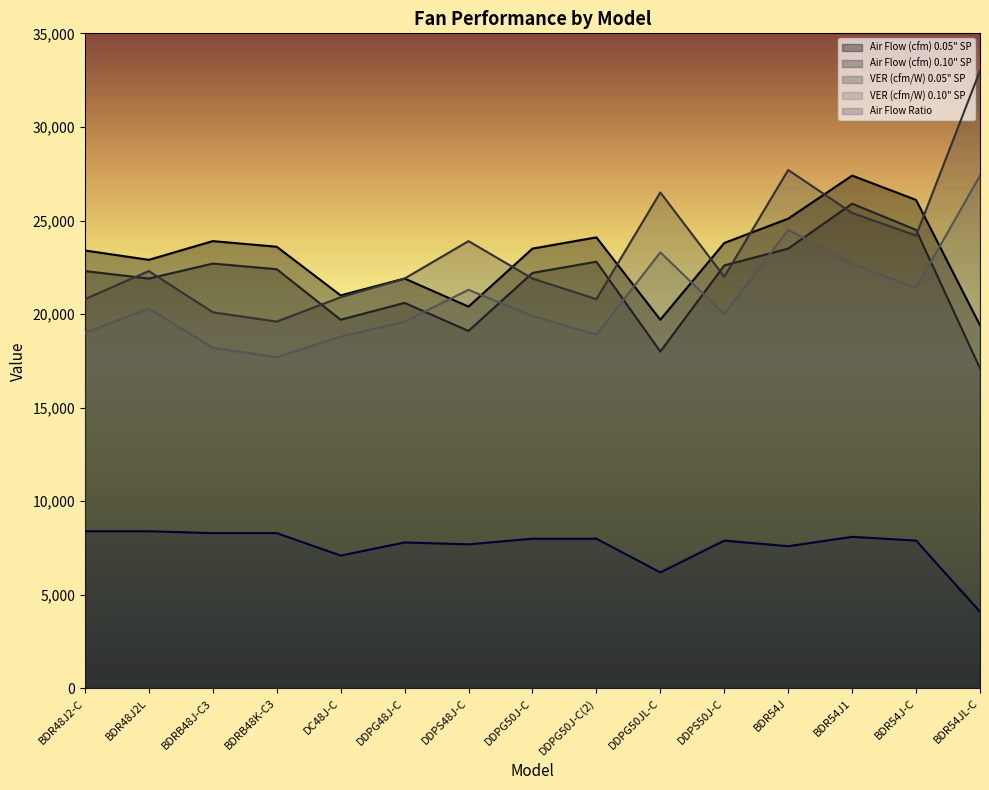

True or false: Air Flow (cfm) 0.05" SP and Air Flow Ratio intersect in this chart.

False